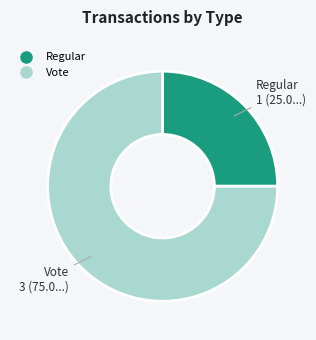

Is it true that Regular is 25% of the pie?

True